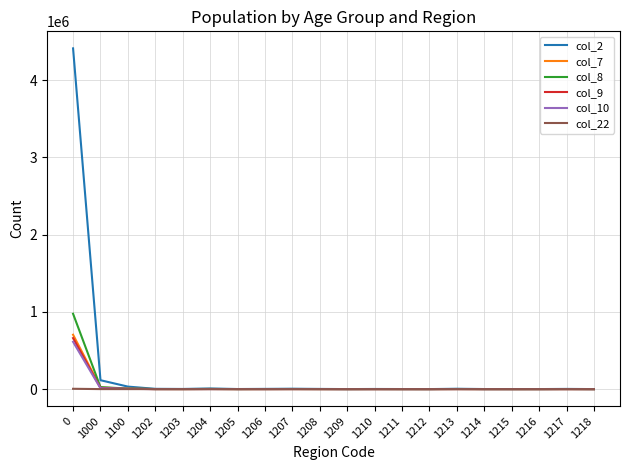

What is the difference between the col_22 values at 1213 and 1204?

4